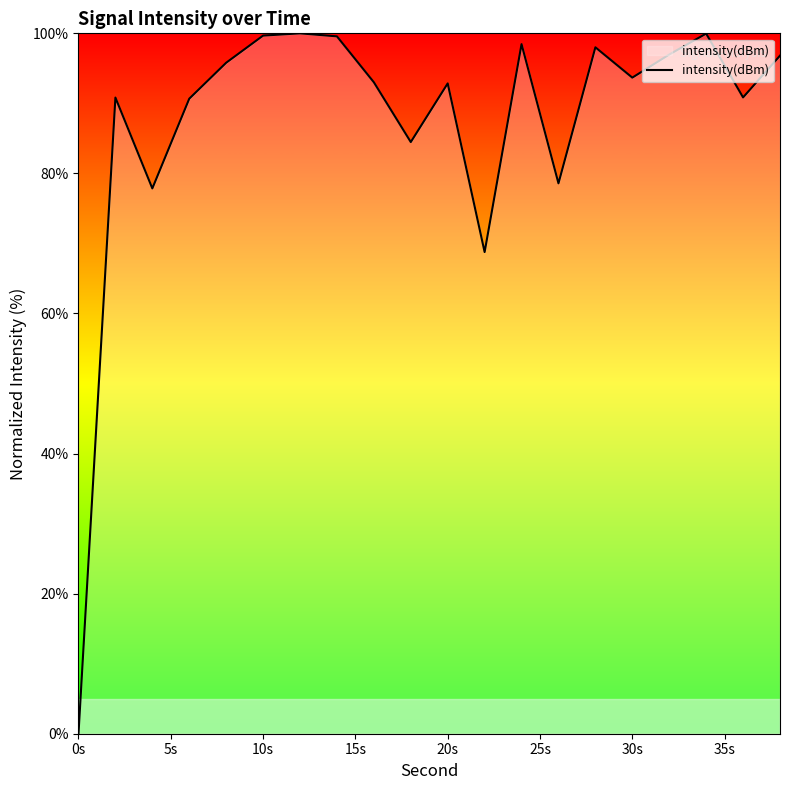

What is the greatest value displayed?

100.0